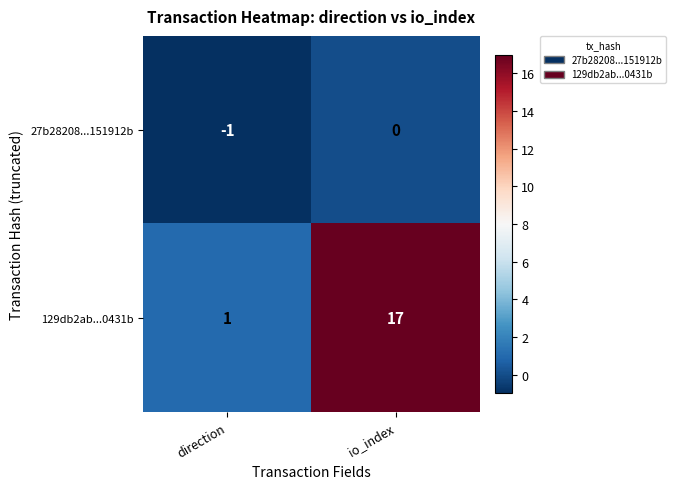

Reading left to right, what are all the values shown in this chart?

27b28208...151912b: -1	0
129db2ab...0431b: 1	17